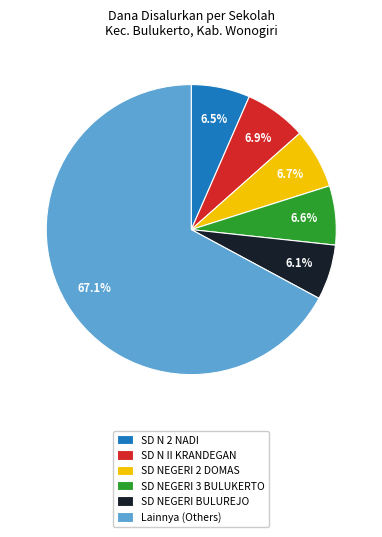

What is the ratio of the value at SD NEGERI 2 DOMAS to the value at SD NEGERI 3 BULUKERTO?

1.0